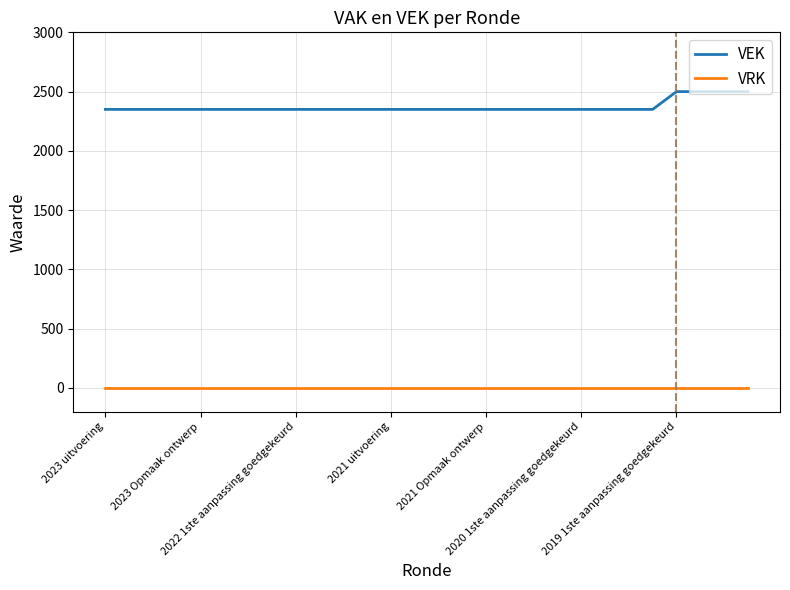

Which series has the largest range (max minus min)?

VEK